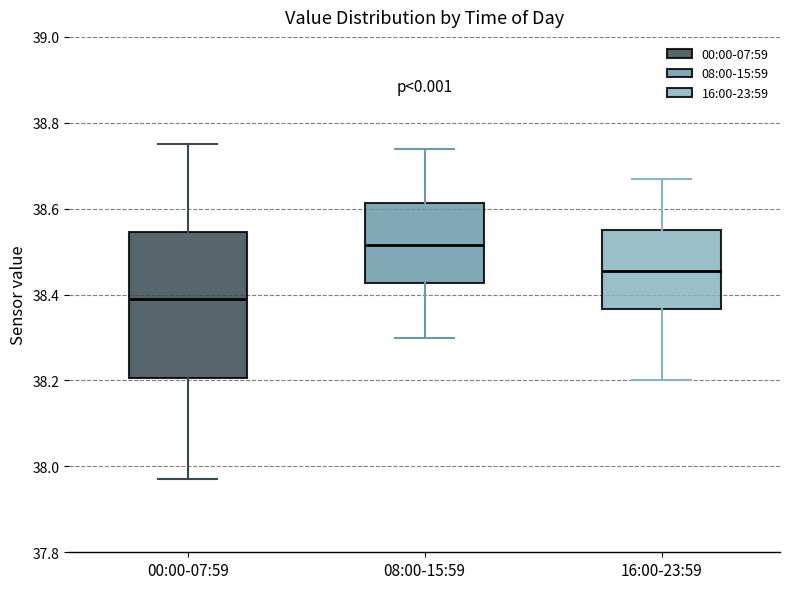

Reading left to right, transcribe this box plot: for each box, give where its median line is, the range the box spans, and where its two whiskers end, as read against the y-axis. The values are not printed on the chart, so give them approximately, as read against the axis.

00:00-07:59: median 38.40, box 38.20 to 38.54, whiskers 37.98 to 38.76
08:00-15:59: median 38.52, box 38.42 to 38.62, whiskers 38.30 to 38.74
16:00-23:59: median 38.46, box 38.36 to 38.56, whiskers 38.20 to 38.68